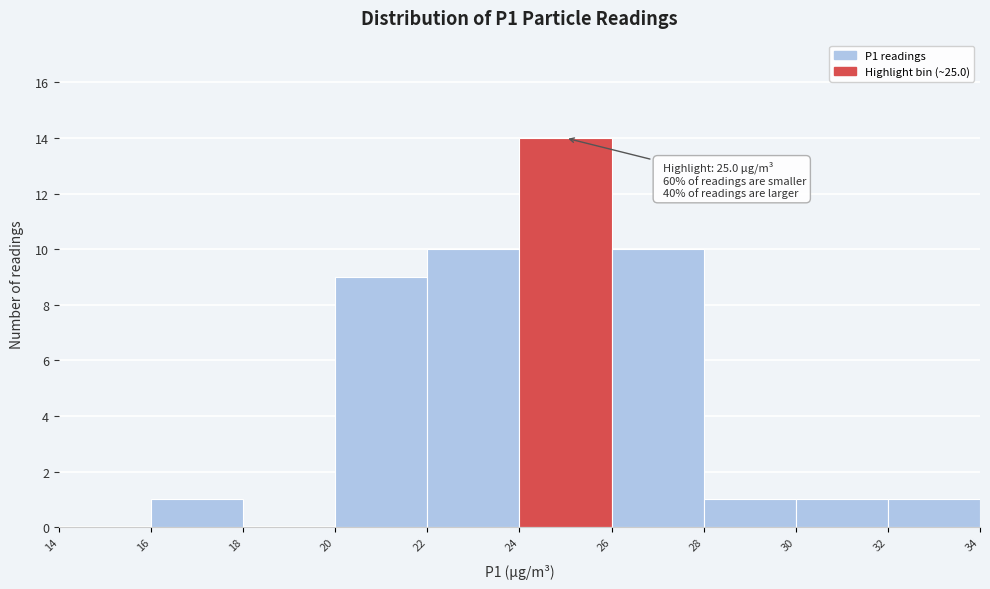

Which range on the x-axis has the tallest bar?

24 to 26